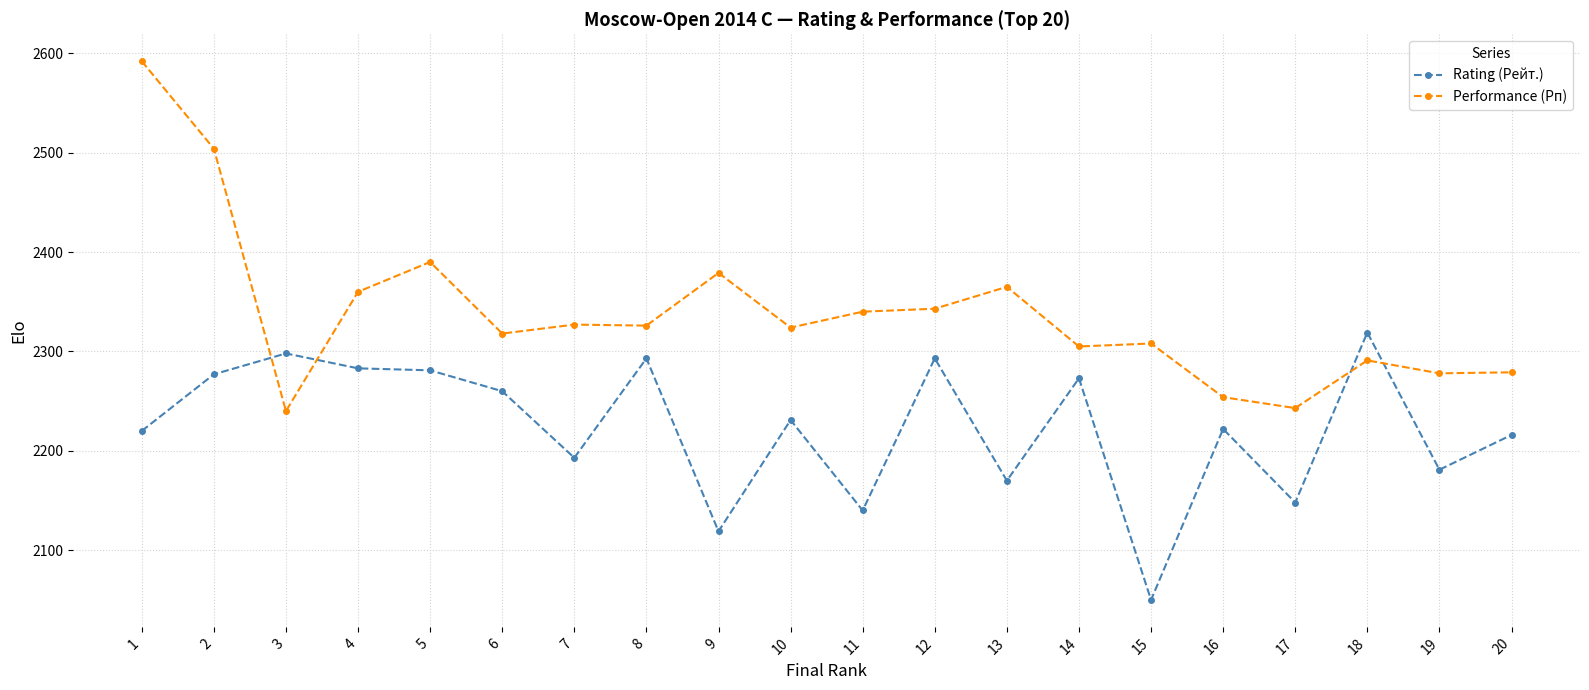

Where does the Rating (Рейт.) series first go above 2231?

2